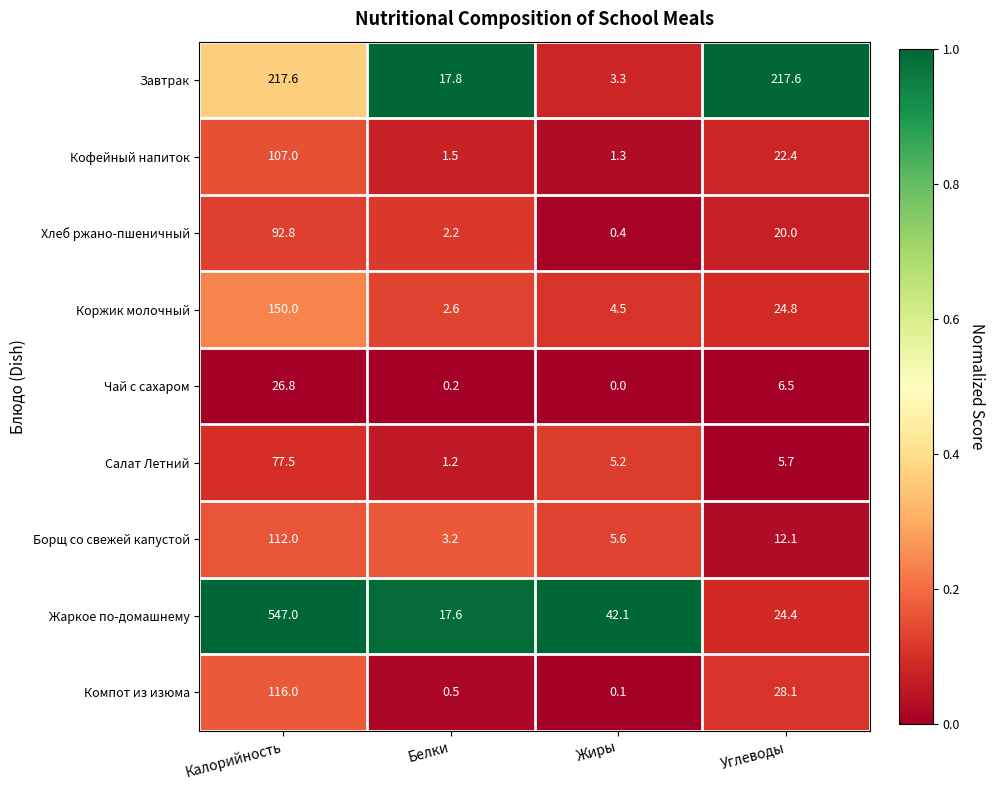

Which series changed the most between Белки and Углеводы?

Завтрак